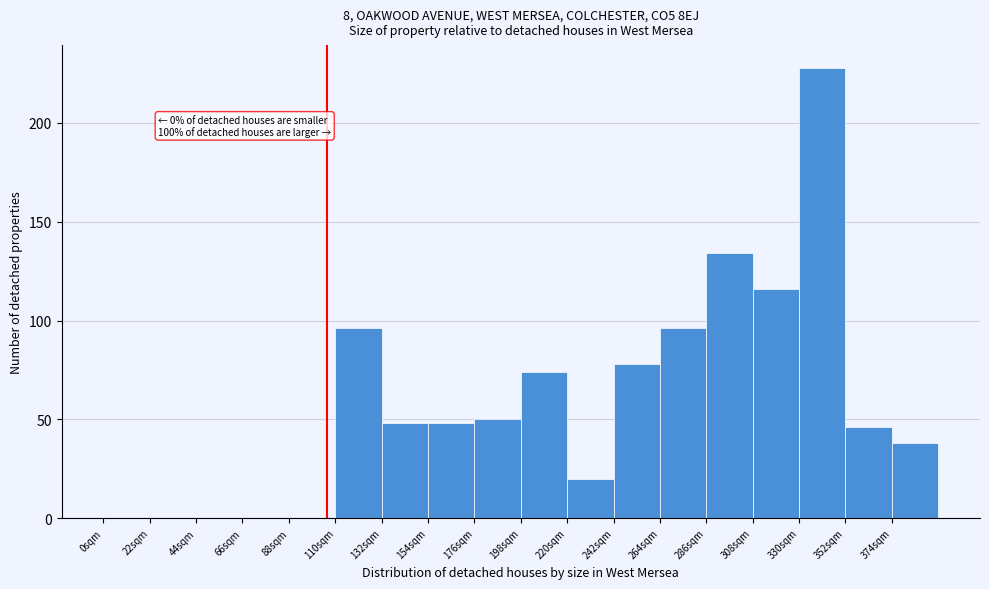

Which range on the x-axis has the tallest bar?

330 to 352